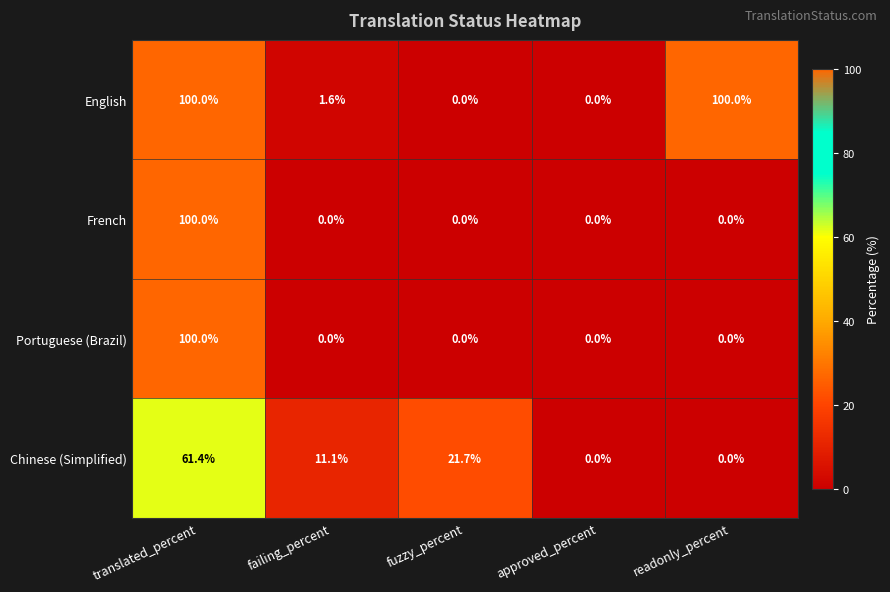

Which series has the largest total across all categories?

English